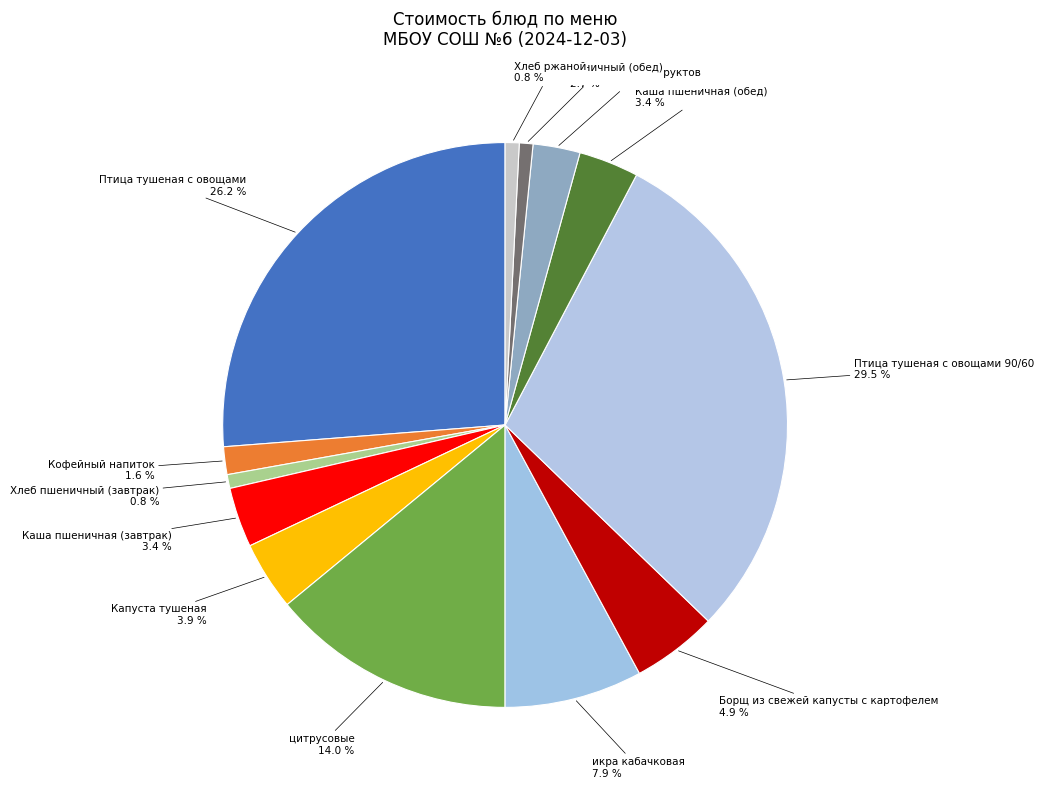

To the nearest percent, what portion does Птица тушеная с овощами represent?

26%